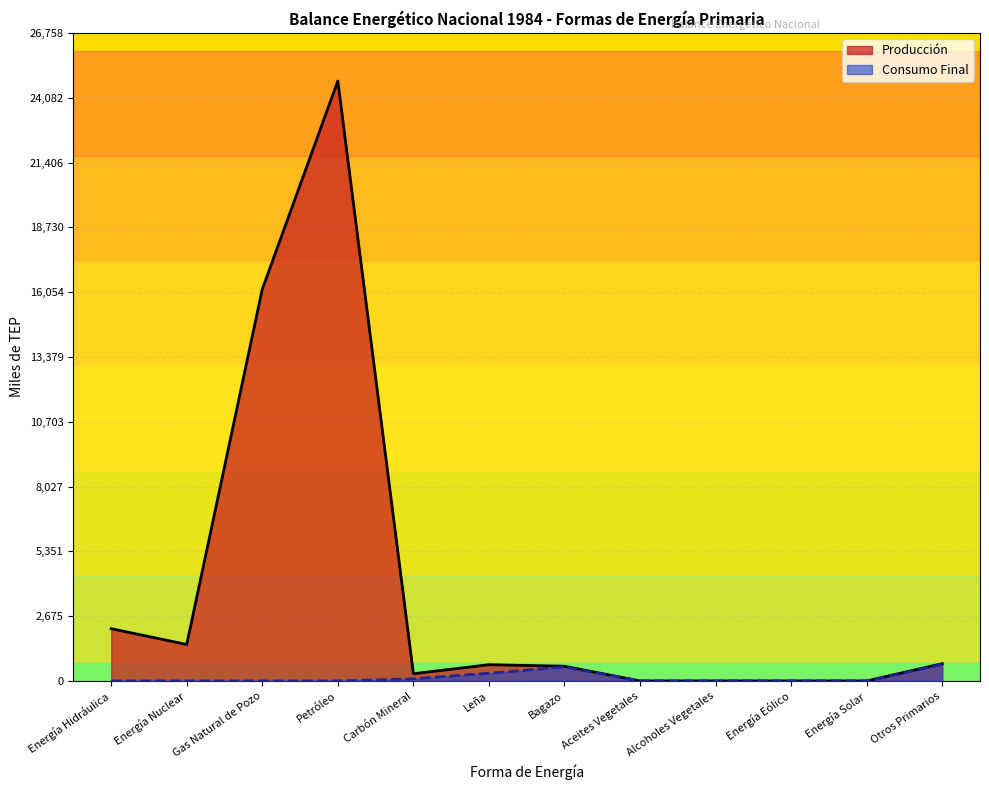

True or false: Producción and Consumo Final intersect in this chart.

False